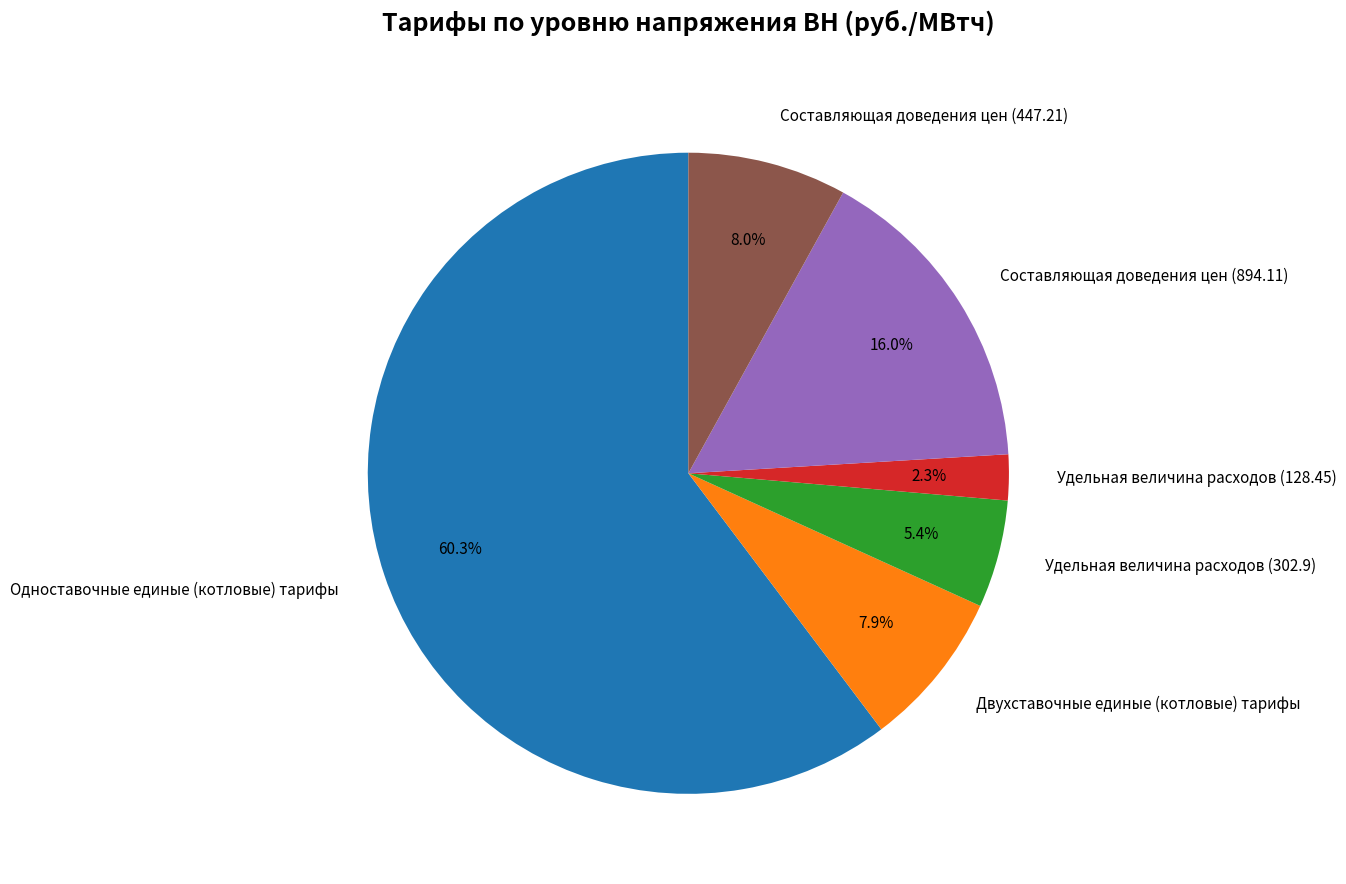

What is the largest slice in the pie chart?

Одноставочные единые (котловые) тарифы